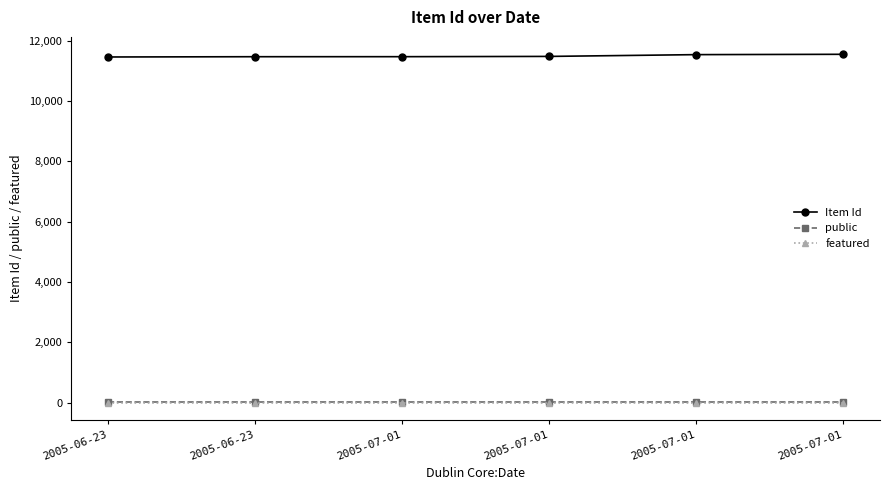

How many lines are shown in the chart?

3